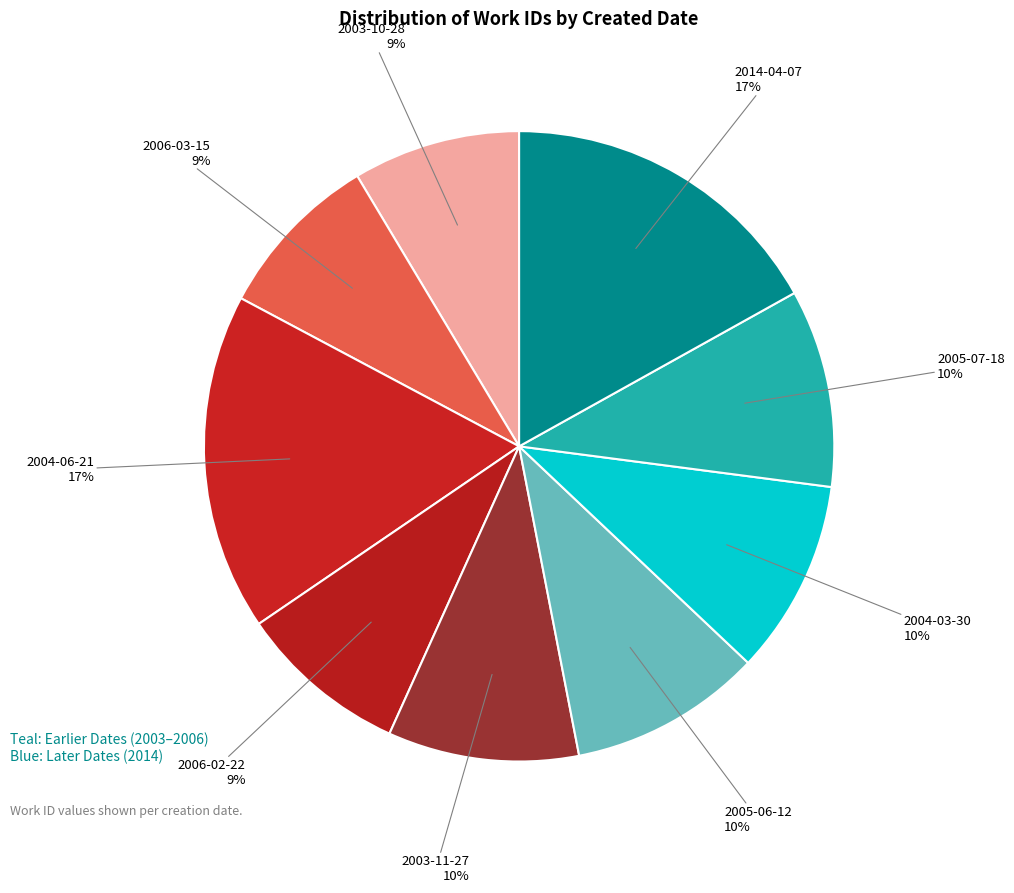

Count the number of slices in the pie.

9